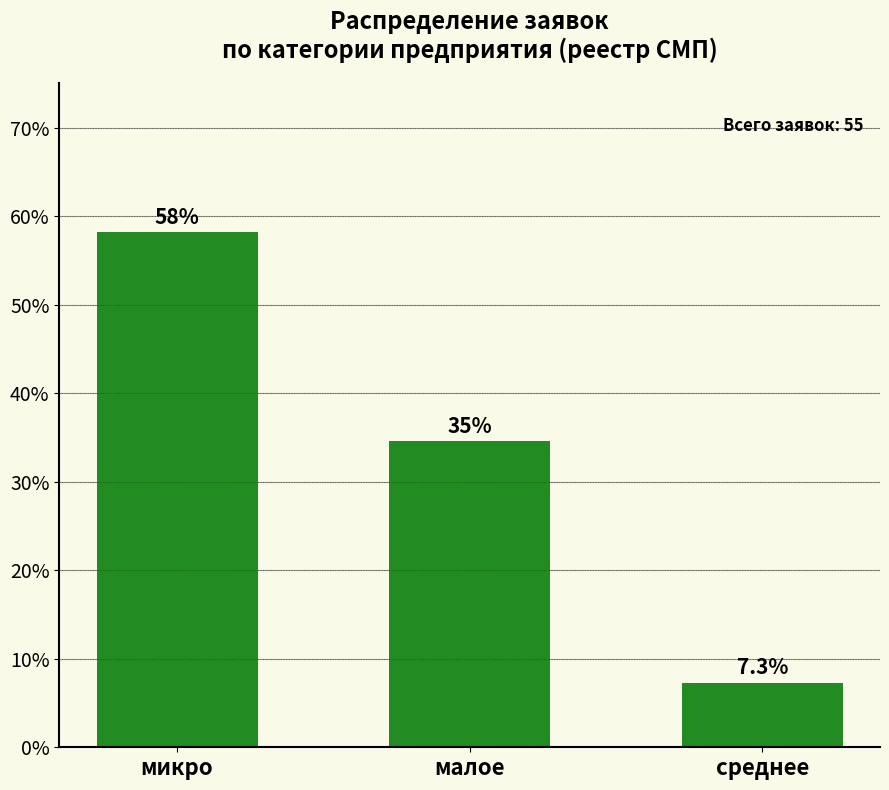

Reading left to right, extract all data points from this chart.

микро=58.2	малое=34.5	среднее=7.3